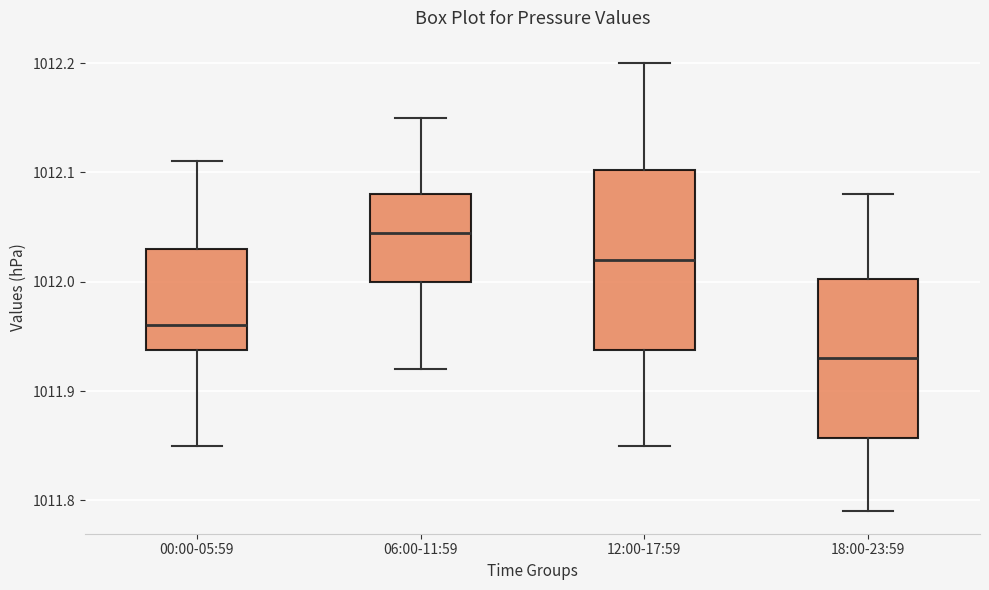

Which box's median line is the highest?

06:00-11:59